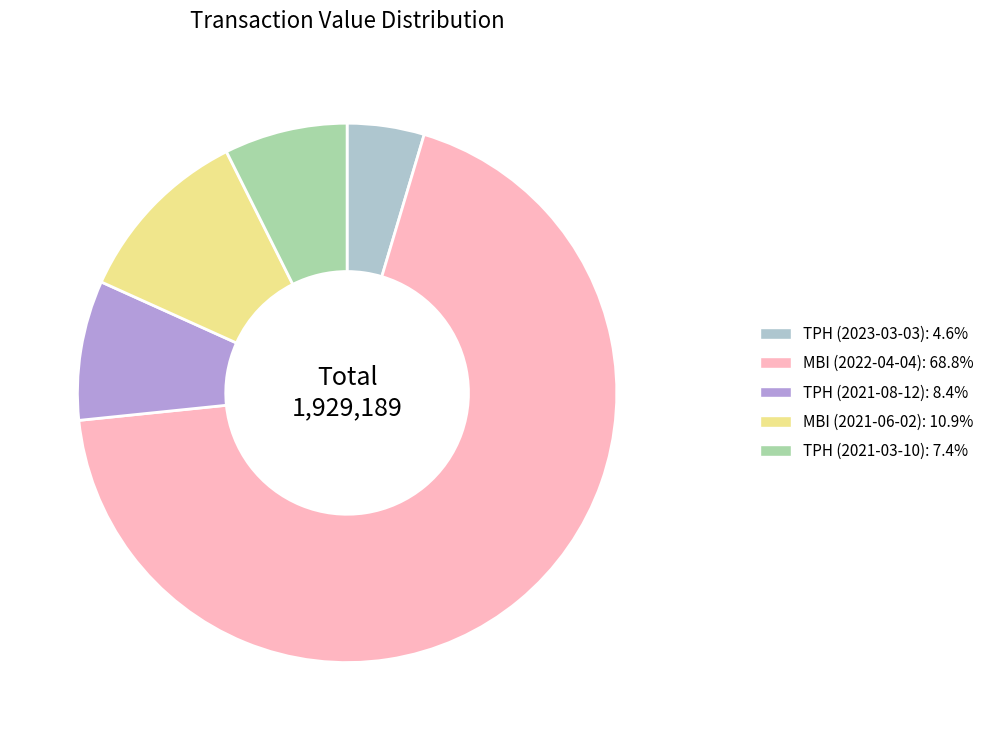

What is the majority slice?

MBI (2022-04-04)